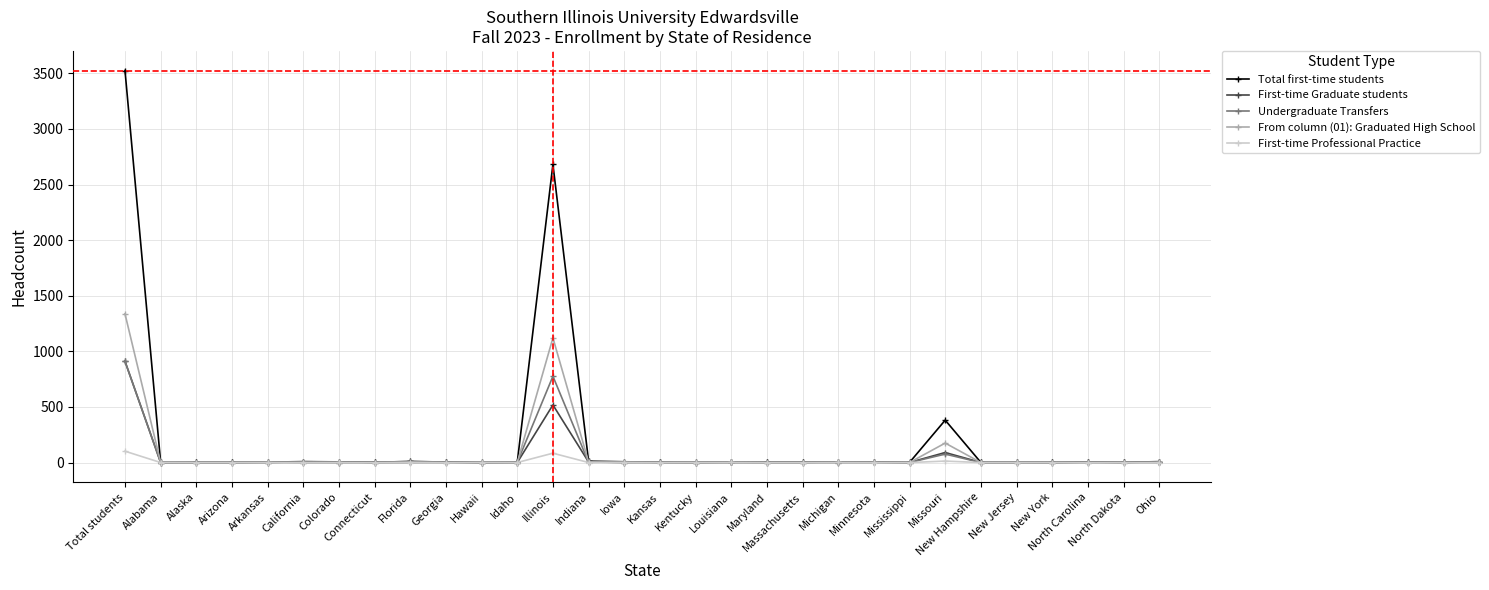

Which series has the widest spread of values?

Total first-time students